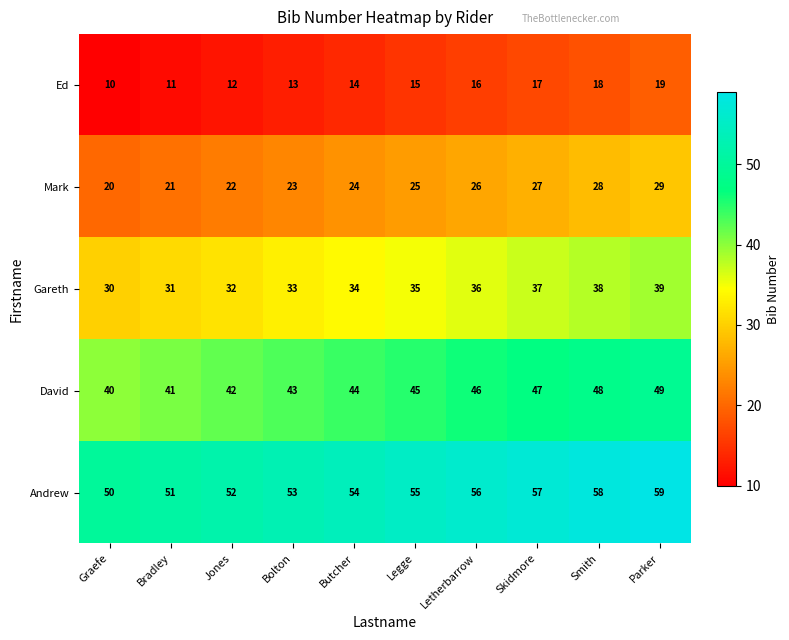

What is the sum of the David values at Butcher and Parker?

93